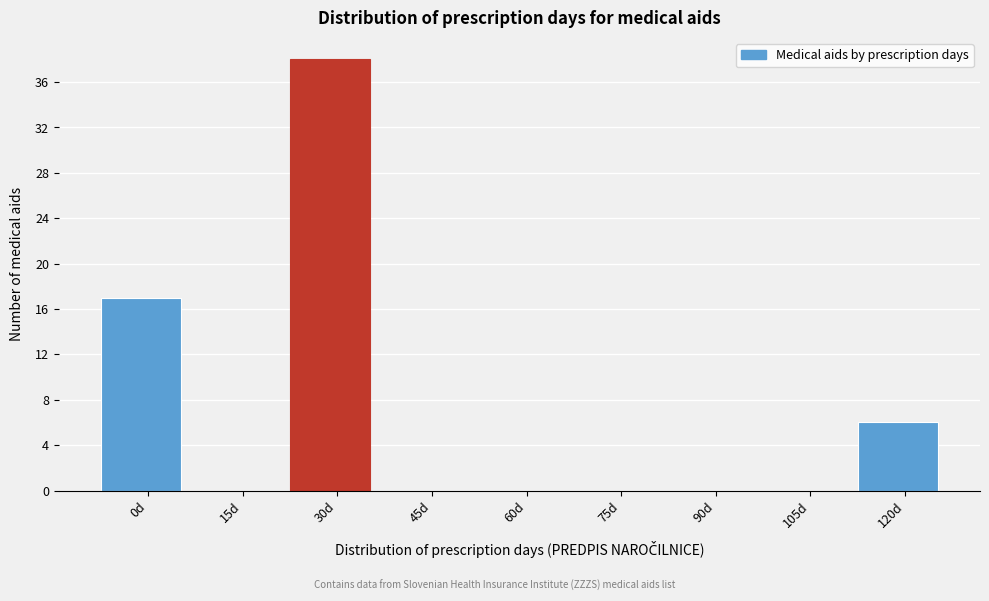

Reading right to left, list all the values displayed in this chart.

120d=6	105d=0	90d=0	75d=0	60d=0	45d=0	30d=38	15d=0	0d=17